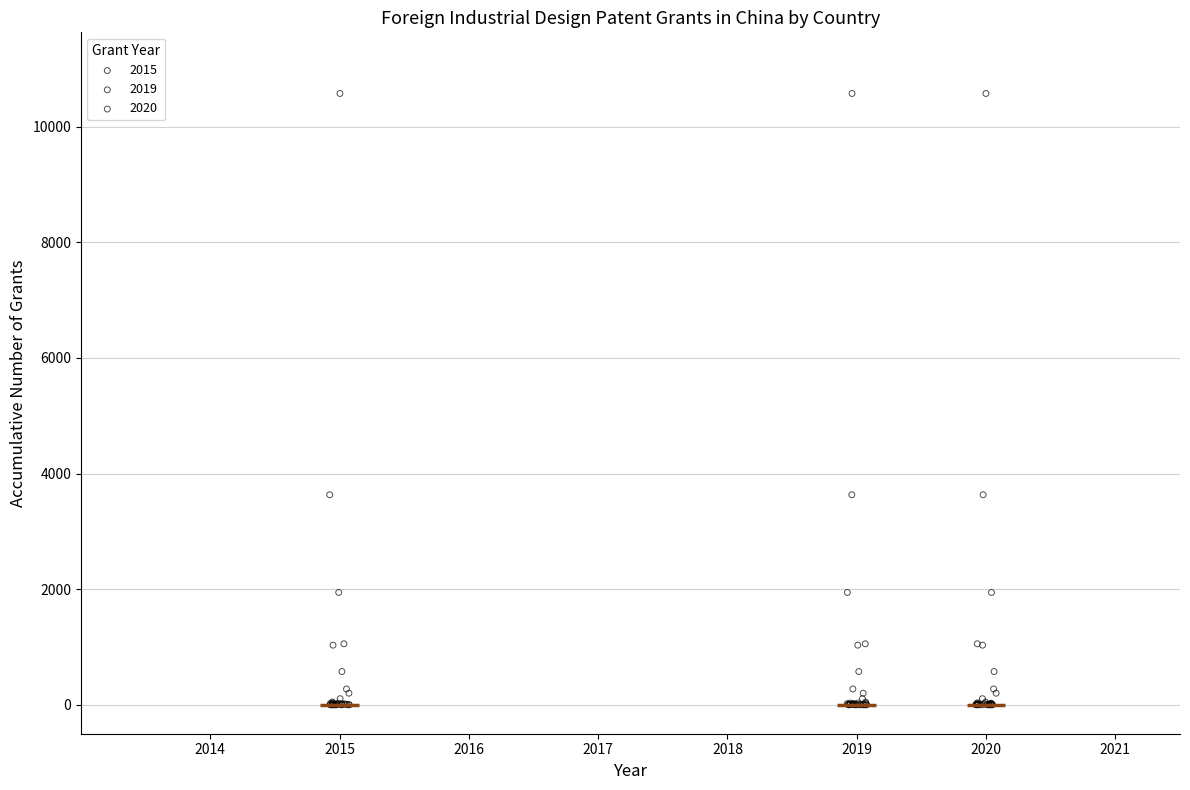

What are all the series names shown in the legend?

2015, 2019, 2020